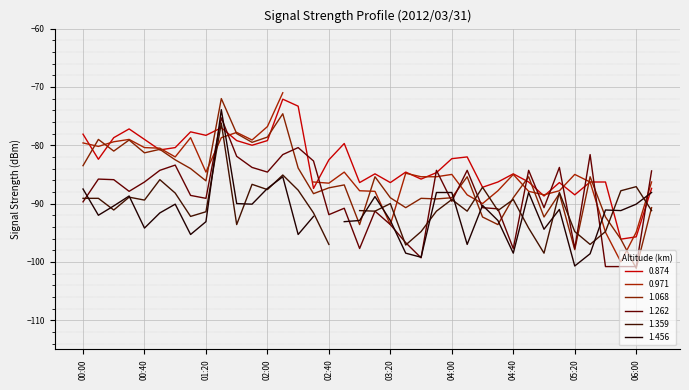

How many interior local valleys does the 1.262 series have?

10